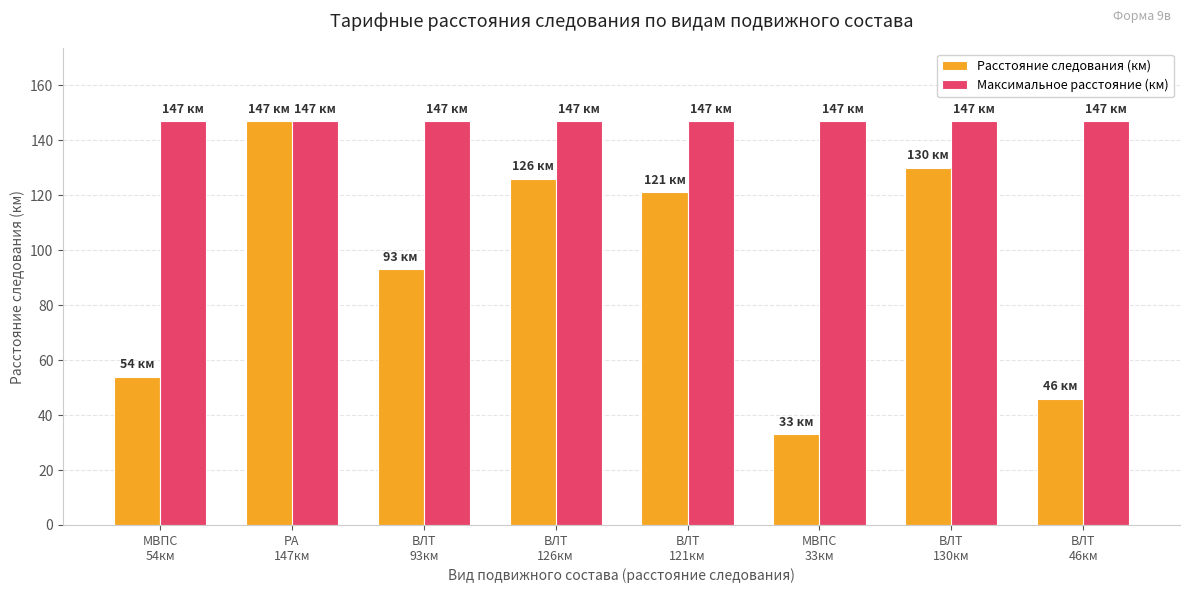

List the labels in order of Расстояние следования (км) value, largest first.

РА
147км, ВЛТ
130км, ВЛТ
126км, ВЛТ
121км, ВЛТ
93км, МВПС
54км, ВЛТ
46км, МВПС
33км